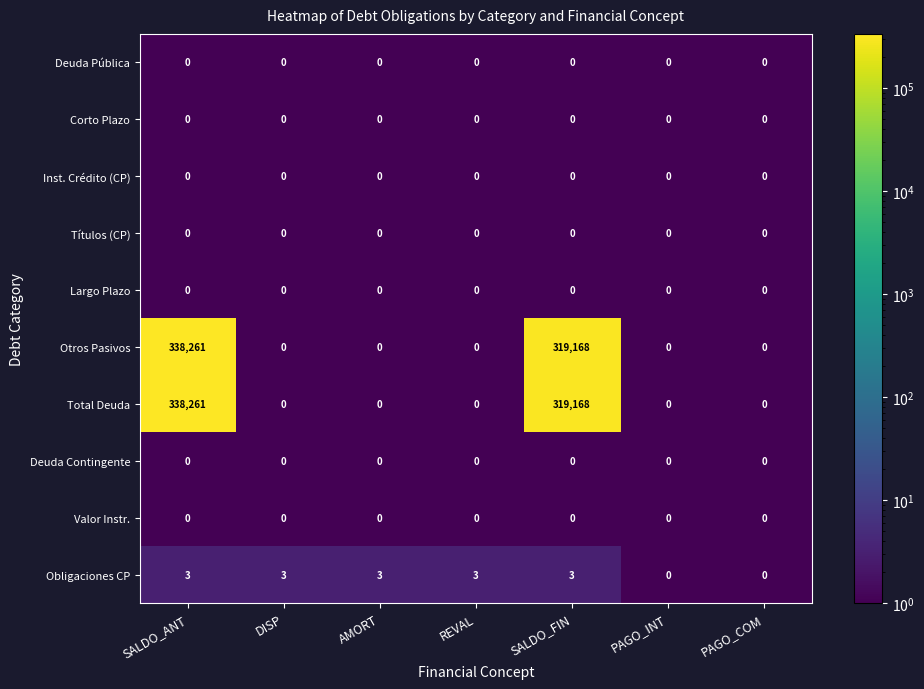

At which label is Otros Pasivos closest to 169130?

SALDO_FIN